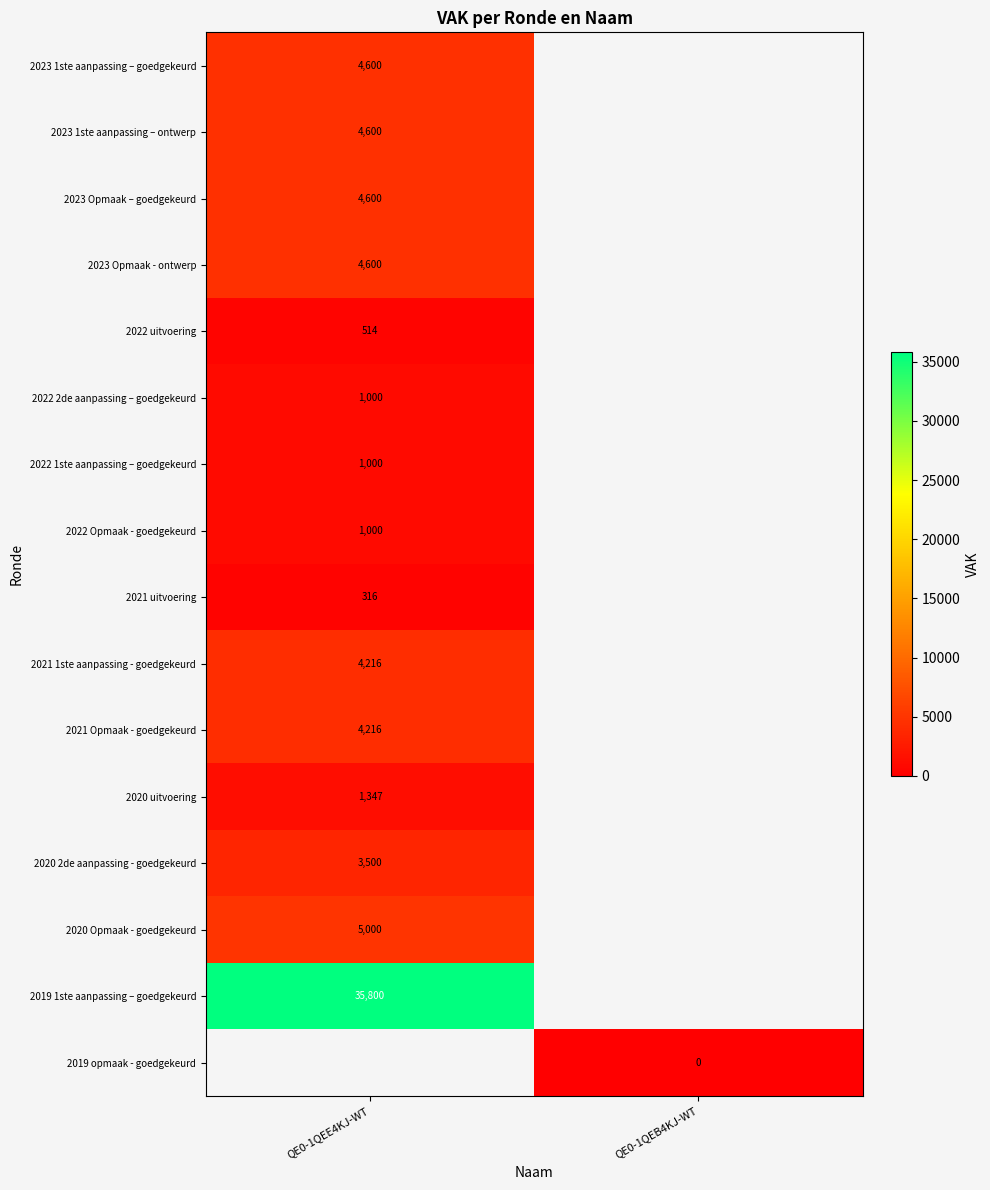

The 2022 2de aanpassing – goedgekeurd series shows 1000 at QE0-1QEE4KJ-WT. True or false?

True